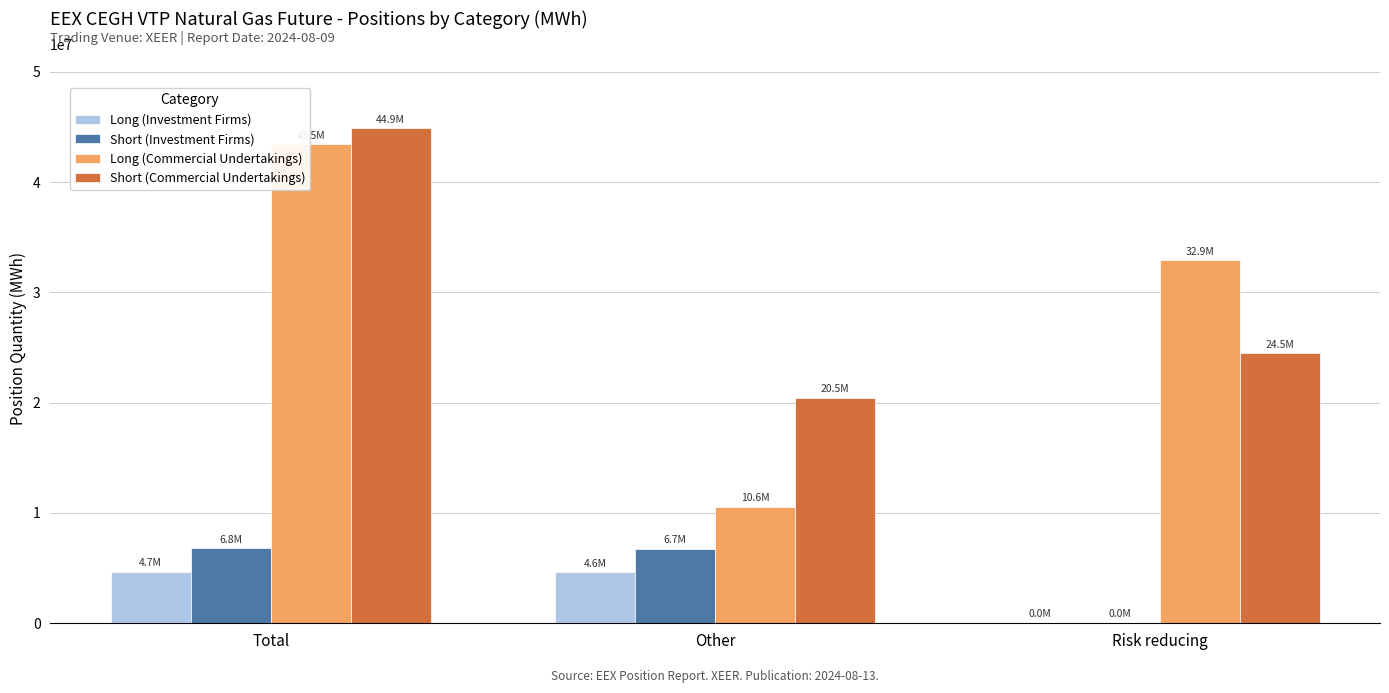

Where does the Short (Commercial Undertakings) series first go above 24451373?

Total